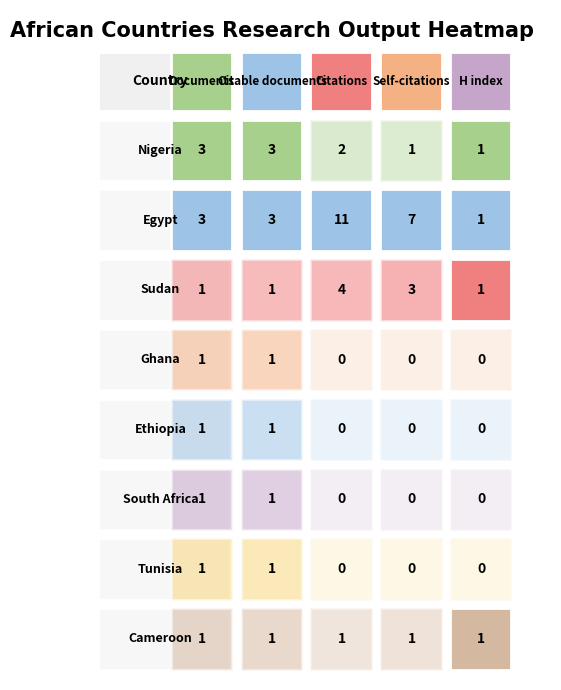

The value of South Africa at 3 is 0. True or false?

True